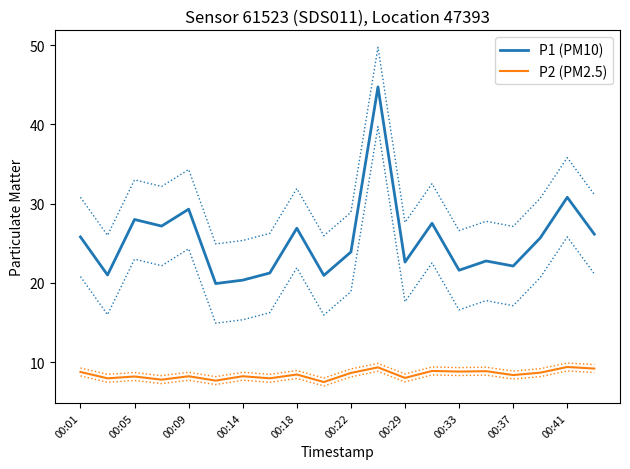

At which label is P1 (PM10) closest to 32?

00:41